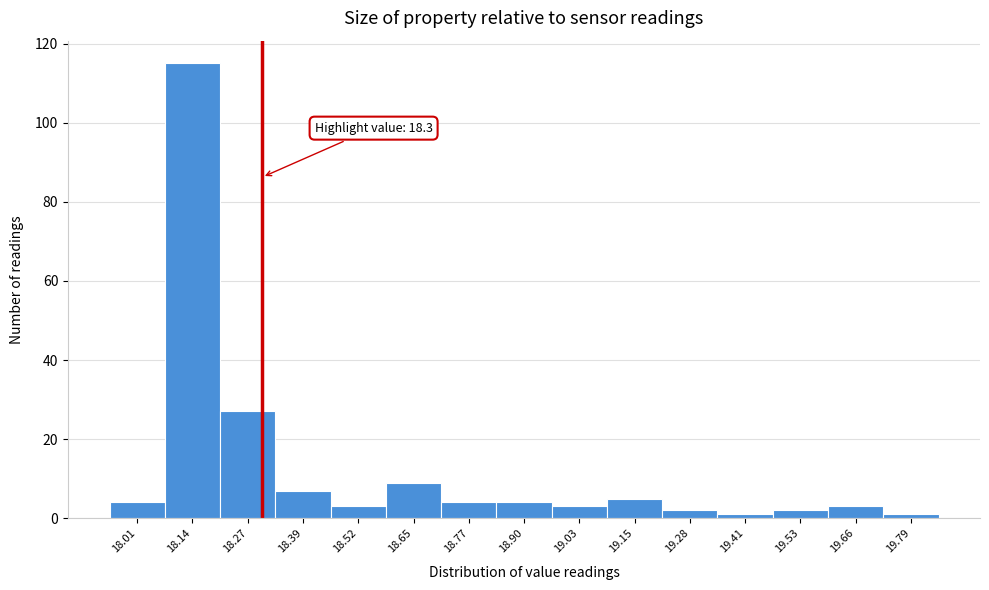

Over which range of the x-axis is the bar tallest?

18.08 to 18.20